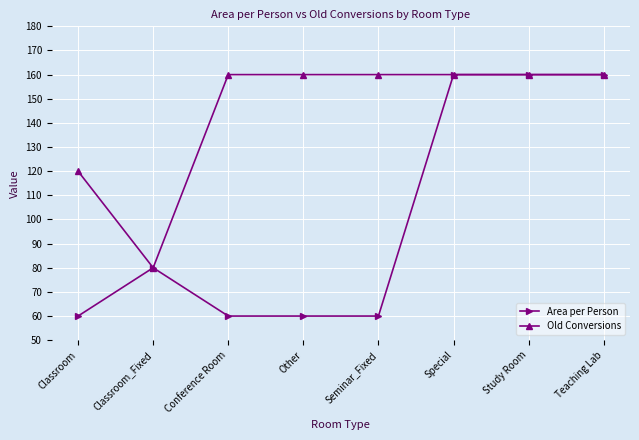

What is the approximate value of Area per Person at Teaching Lab, to the nearest 50?

150